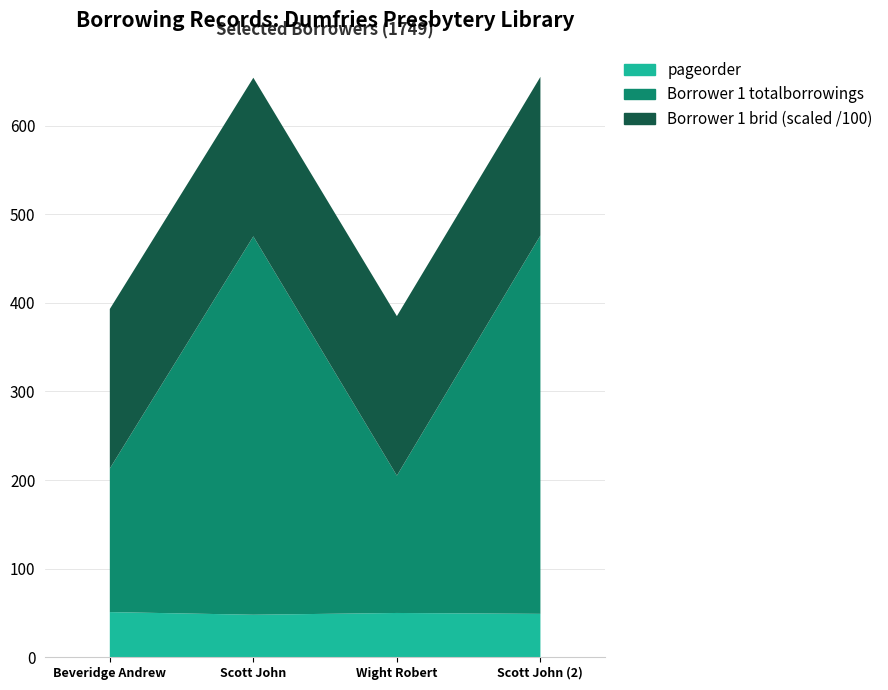

Reading left to right, extract all data points from this chart.

Borrower 1 totalborrowings: Beveridge Andrew=162	Scott John=427	Wight Robert=155	Scott John (2)=427
pageorder: Beveridge Andrew=51	Scott John=48	Wight Robert=50	Scott John (2)=49
Borrower 1 brid: Beveridge Andrew=18035	Scott John=17982	Wight Robert=18002	Scott John (2)=17982